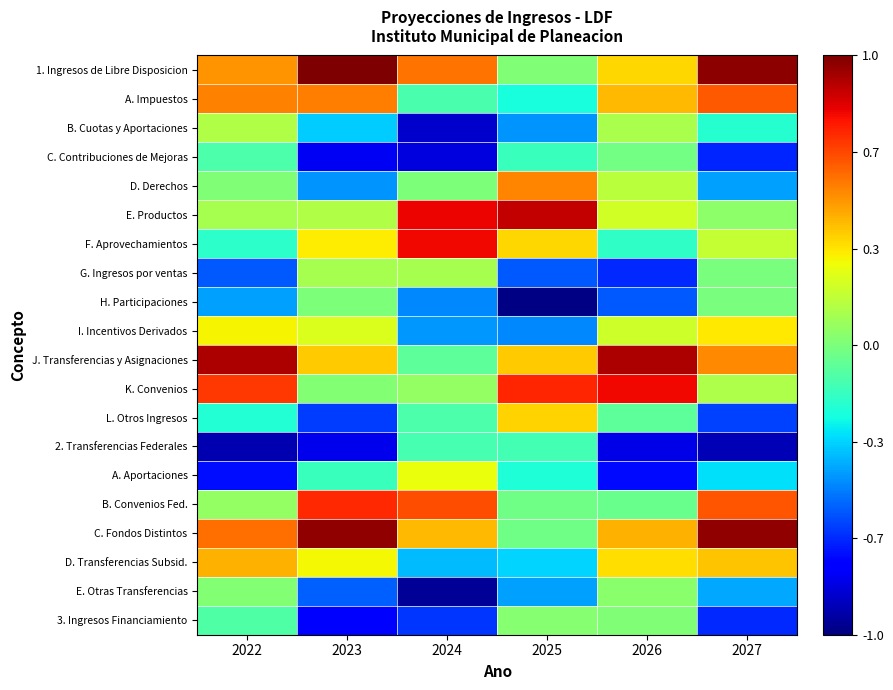

List the series in order of their peak value, lowest first.

2. Transferencias Federales, C. Contribuciones de Mejoras, H. Participaciones, 3. Ingresos Financiamiento, E. Otras Transferencias, G. Ingresos por ventas, B. Cuotas y Aportaciones, A. Aportaciones, I. Incentivos Derivados, L. Otros Ingresos, D. Transferencias Subsid., D. Derechos, A. Impuestos, B. Convenios Fed., K. Convenios, F. Aprovechamientos, E. Productos, J. Transferencias y Asignaciones, C. Fondos Distintos, 1. Ingresos de Libre Disposicion